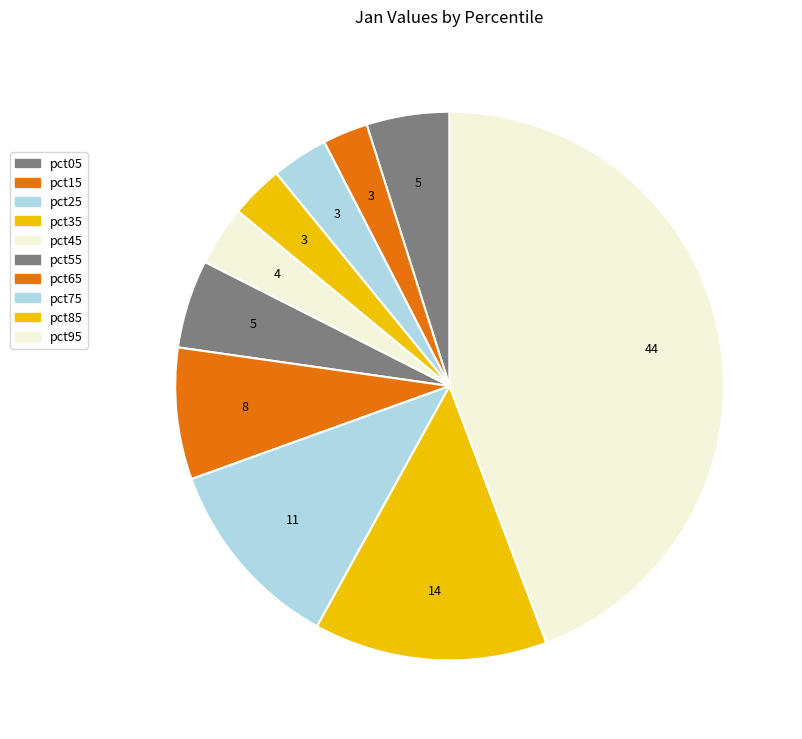

To the nearest percent, what is the difference between the pct45 and pct15 slice percentages?

1%